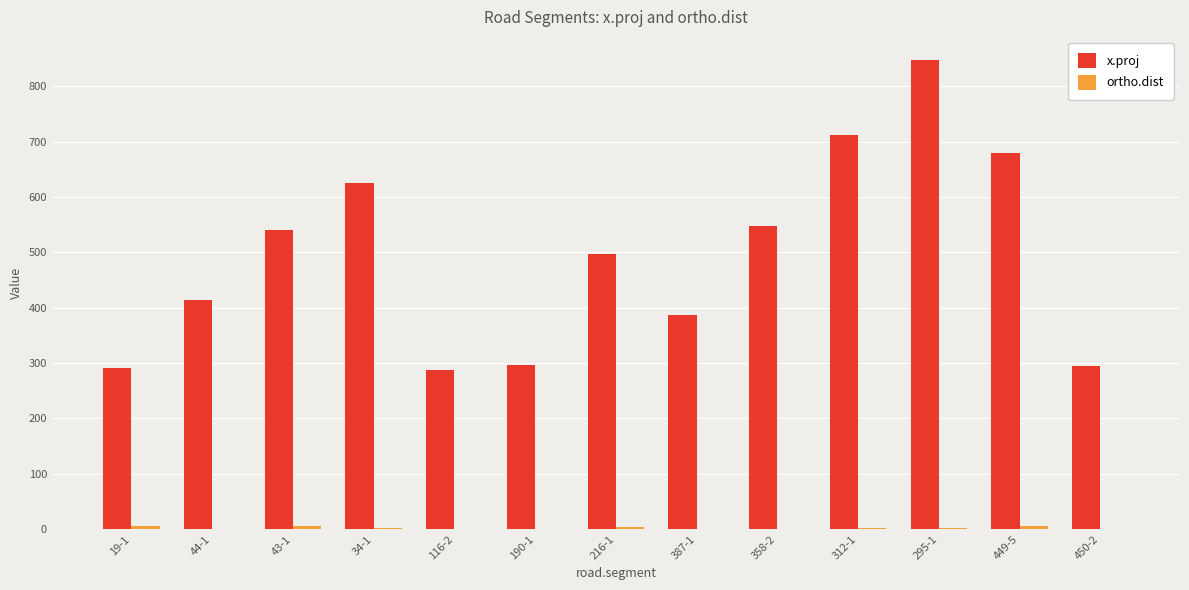

Between 19-1 and 312-1, which series saw the biggest shift?

x.proj